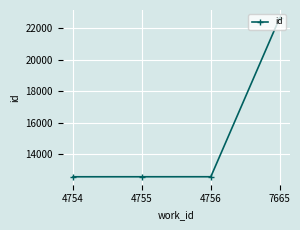

What is the difference between the values at 4756 and 4755?

1